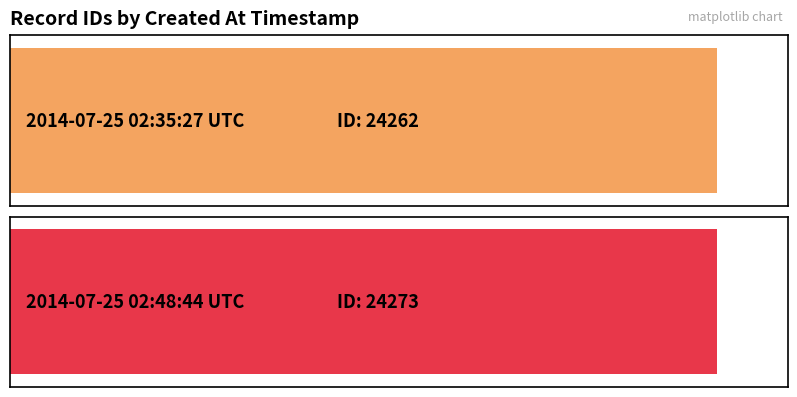

Where is the data nearest to the value 24267?

2014-07-25 02:35:27 UTC